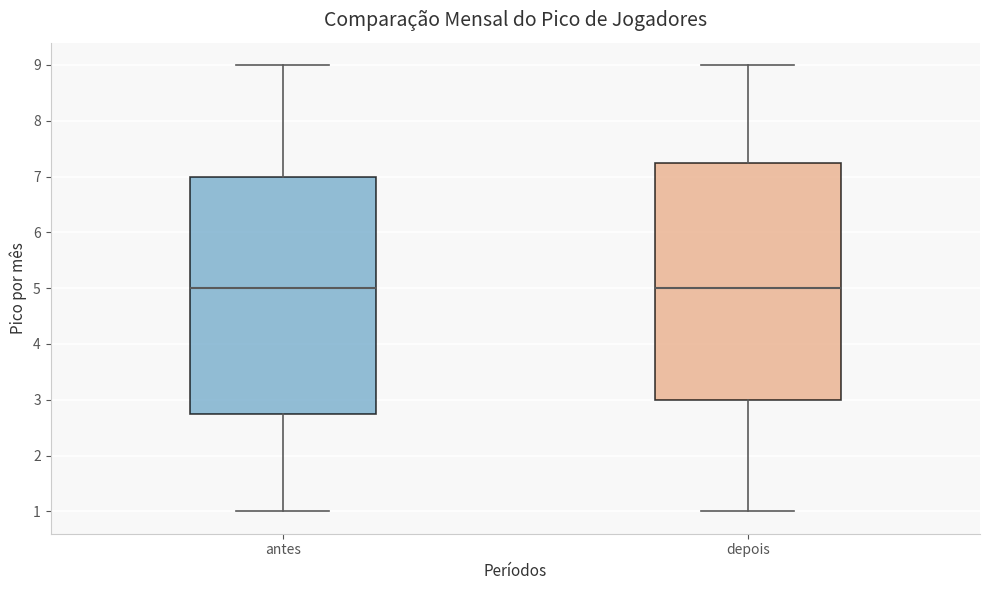

Reading left to right, read every box against the y-axis: the position of its median line, the range the box covers, and the ends of its whiskers. The values are not printed on the chart, so give them approximately, as read against the axis.

antes: median 5.0, box 2.8 to 7.0, whiskers 1.0 to 9.0
depois: median 5.0, box 3.0 to 7.3, whiskers 1.0 to 9.0